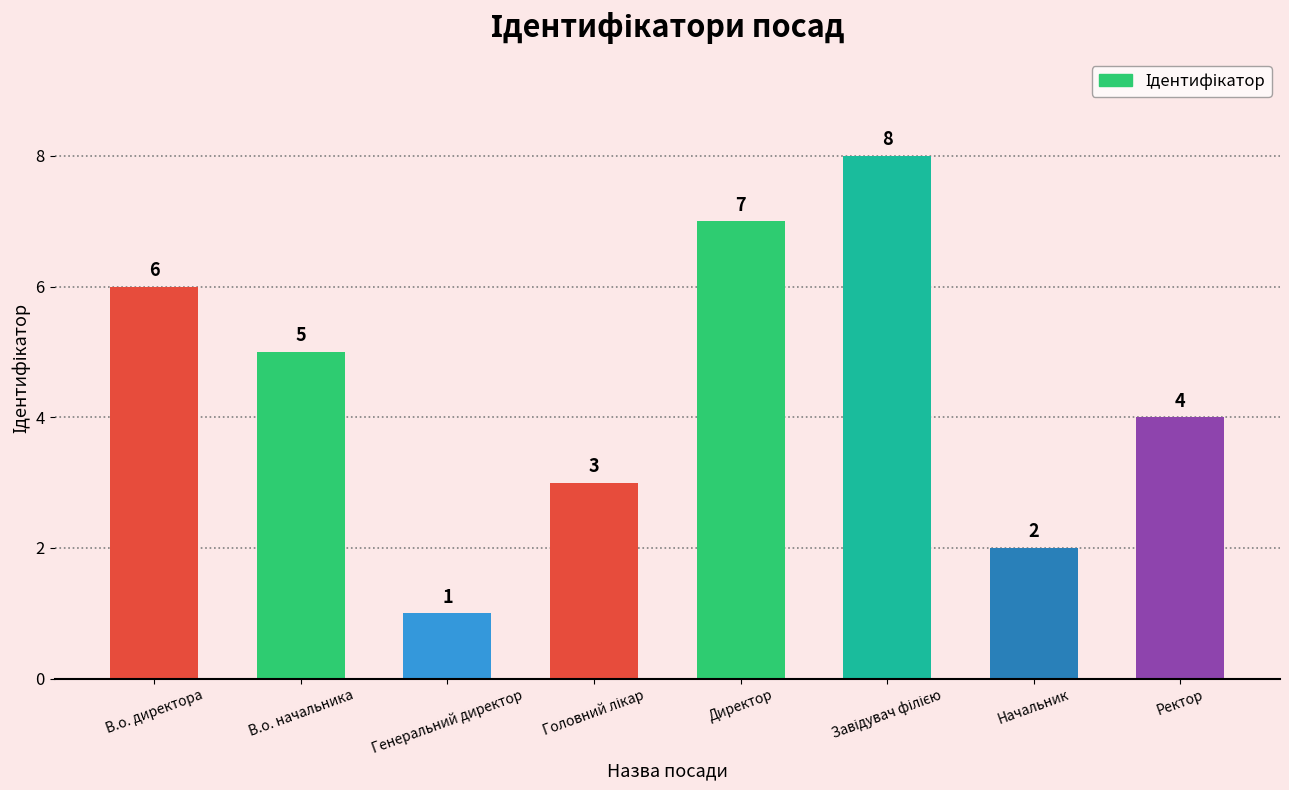

What is the value of the 8th bar from the left?

4